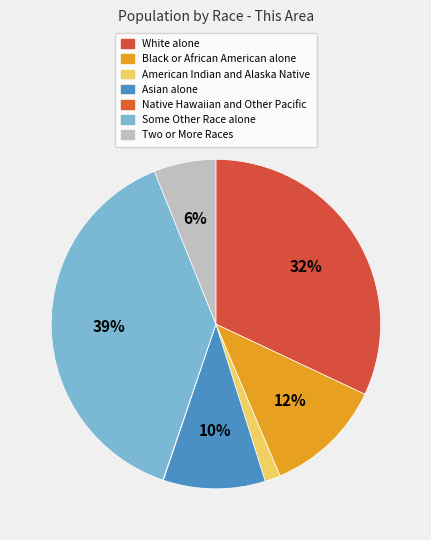

To the nearest percent, what is the average slice percentage?

14%